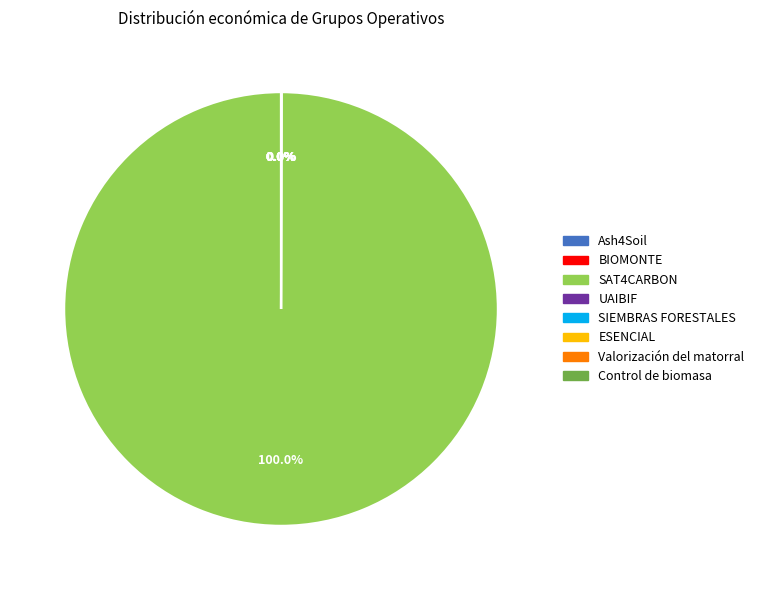

Which slice represents more than half of the pie?

SAT4CARBON